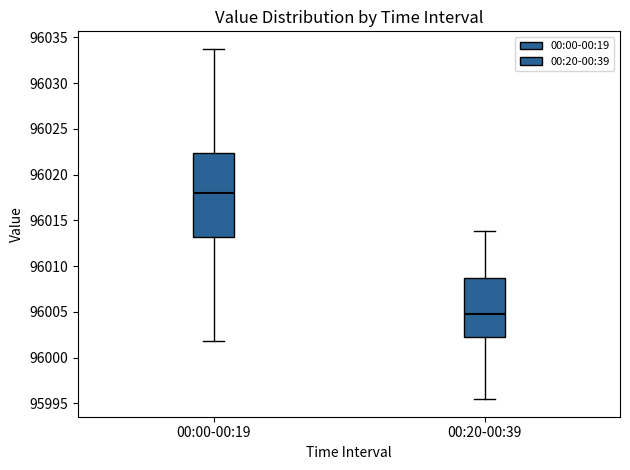

Reading left to right, transcribe this box plot: for each box, give where its median line is, the range the box spans, and where its two whiskers end, as read against the y-axis. The values are not printed on the chart, so give them approximately, as read against the axis.

00:00-00:19: median 96018.0, box 96013.0 to 96022.5, whiskers 96002.0 to 96034.0
00:20-00:39: median 96004.5, box 96002.0 to 96008.5, whiskers 95995.5 to 96014.0